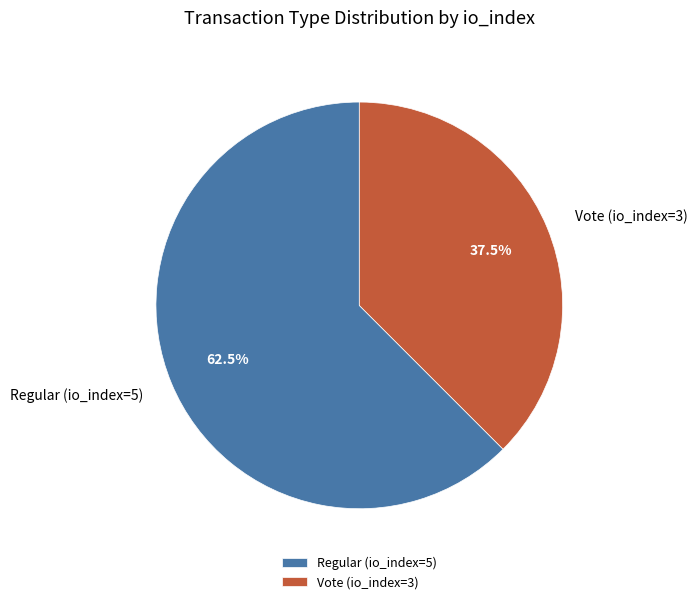

Which slice represents more than half of the pie?

Regular (io_index=5)